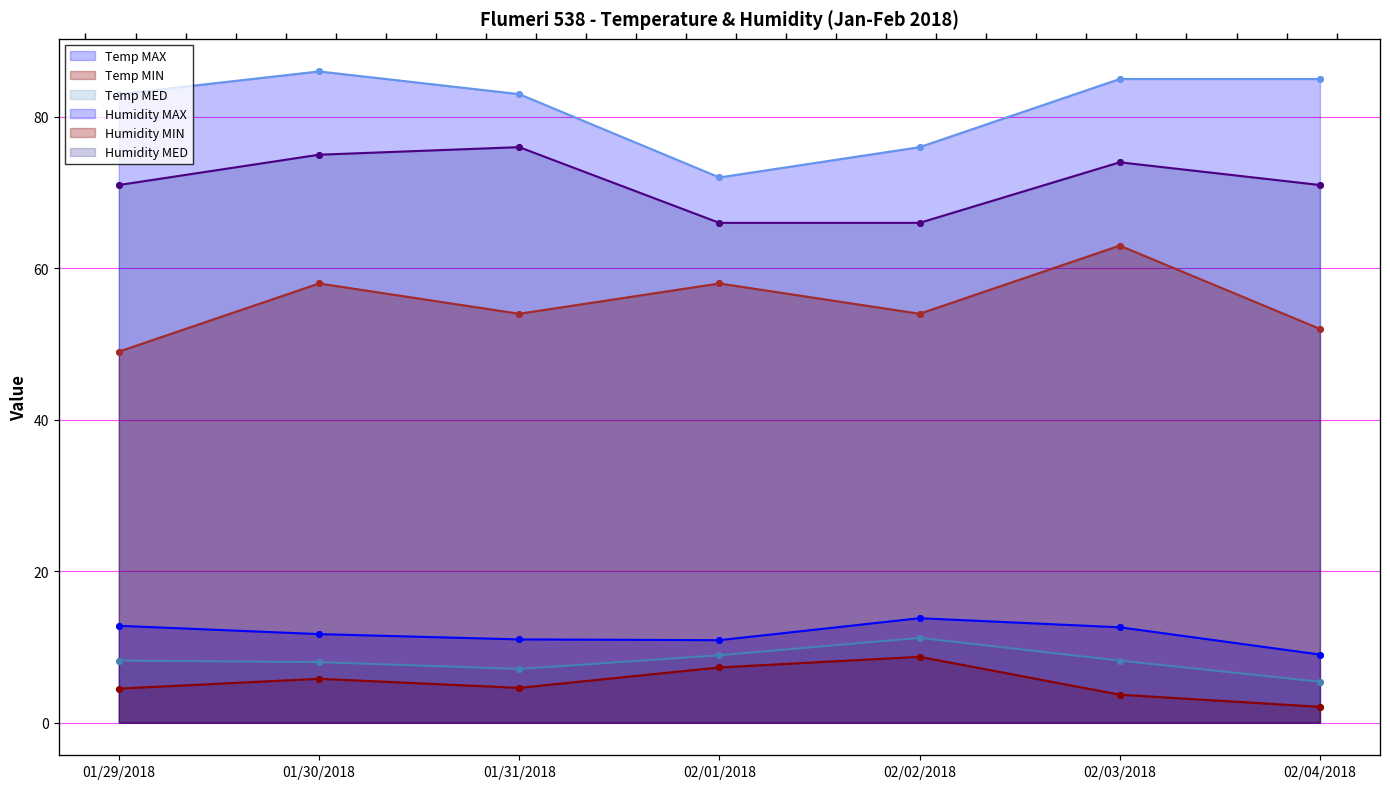

At how many categories does at least one series exceed 57?

7